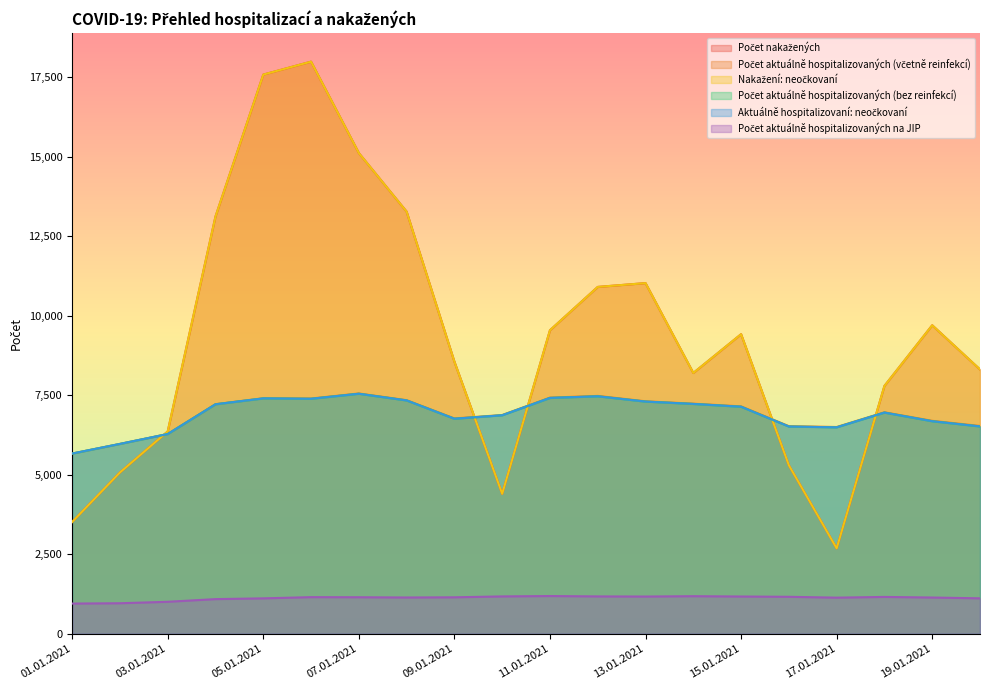

What is the total value across all series at 09.01.2021?

38568